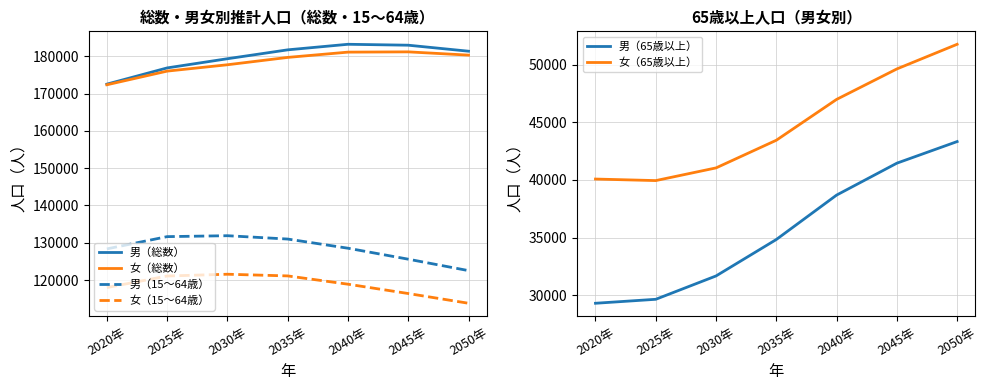

Reading left to right, what are all the values shown in this chart?

男（総数）: 172525	176875	179339	181720	183211	182965	181354
女（総数）: 172355	176017	177721	179693	181106	181178	180306
男（15～64歳）: 128360	131646	131894	130998	128541	125601	122535
女（15～64歳）: 117990	121089	121567	121116	118894	116395	113784
男（65歳以上）: 29306	29650	31675	34835	38686	41454	43328
女（65歳以上）: 40078	39944	41044	43442	46984	49626	51764